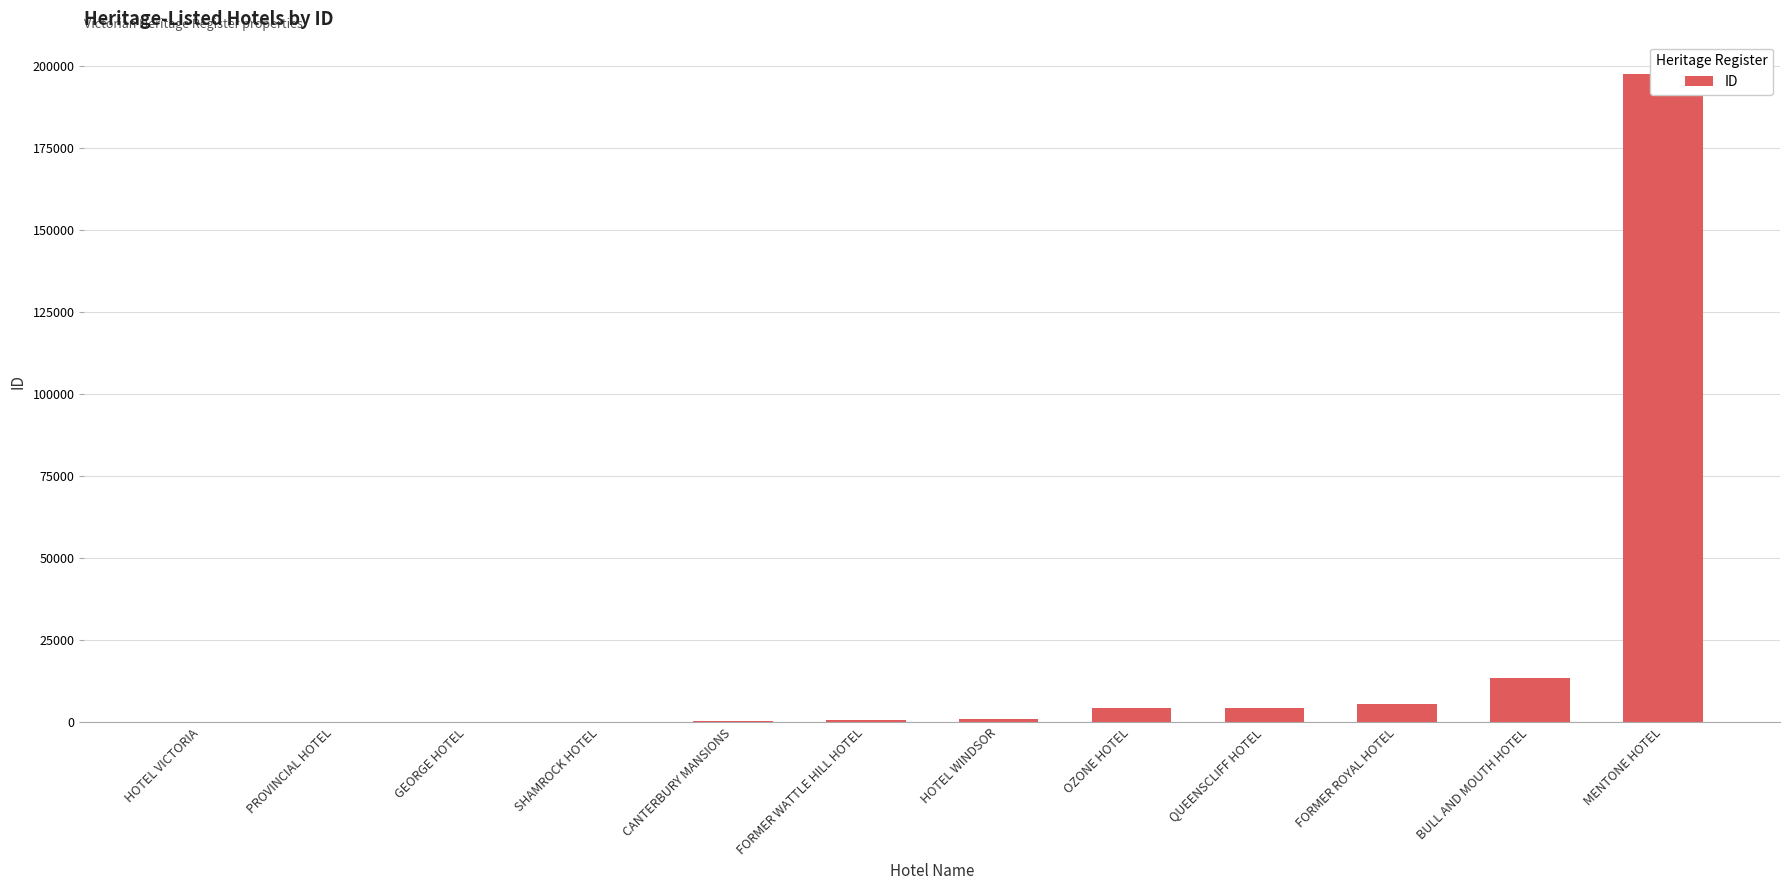

What is the minimum value shown in the chart?

9